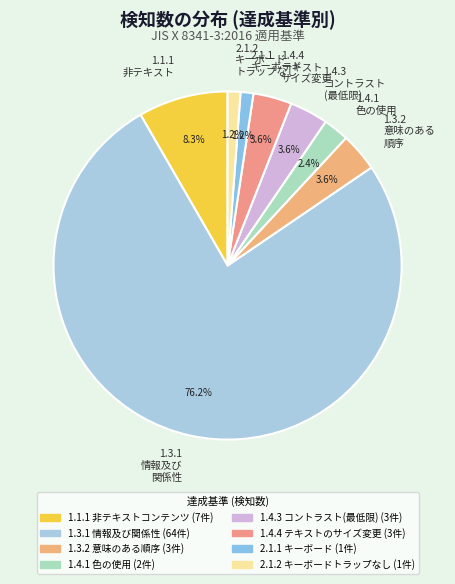

What is the majority slice?

1.3.1 情報及び 関係性